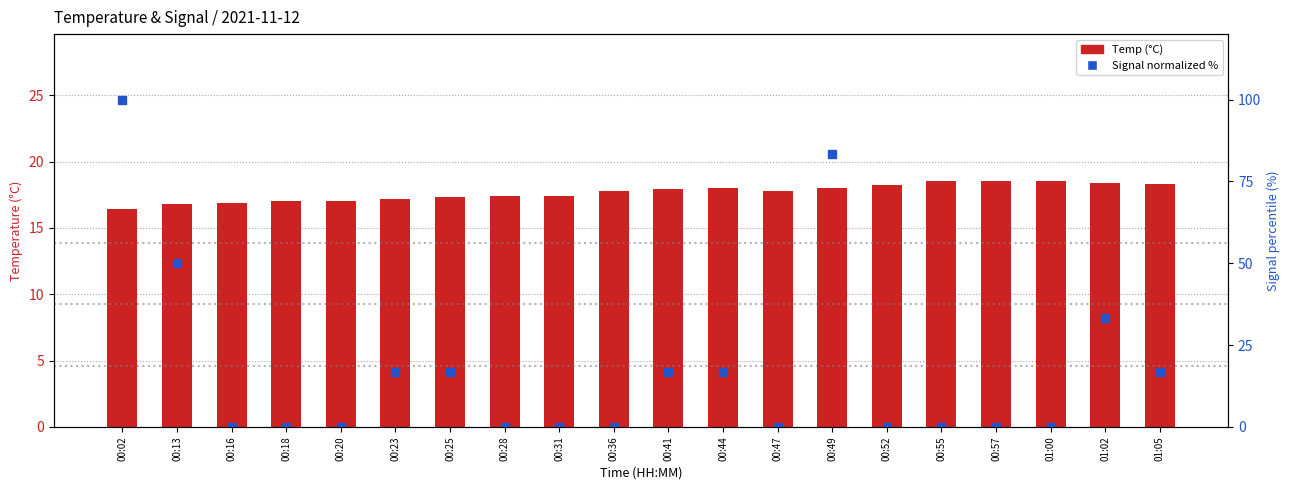

At how many categories does at least one series exceed 77?

2